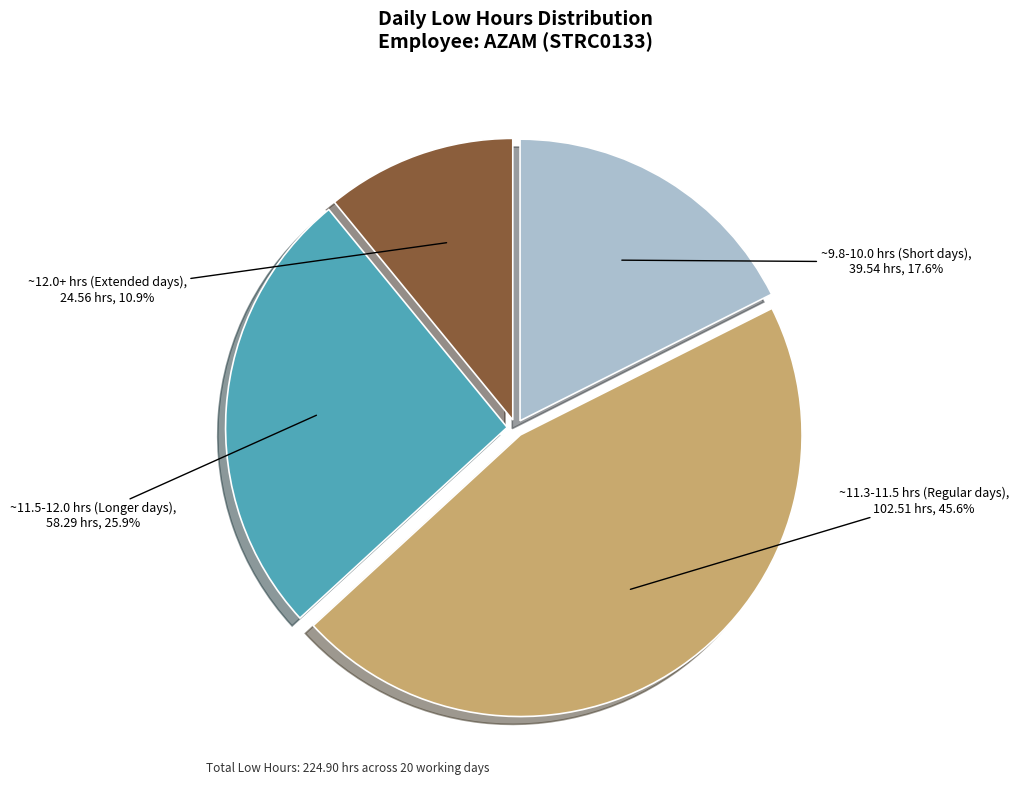

How many segments does this pie chart have?

4